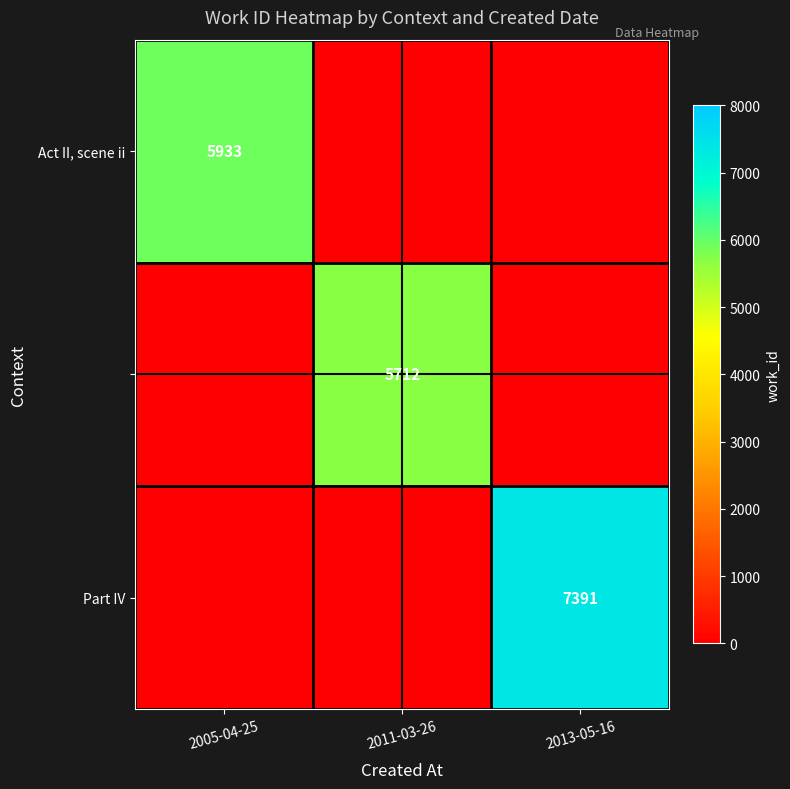

Which category has the highest value across all series?

2013-05-16